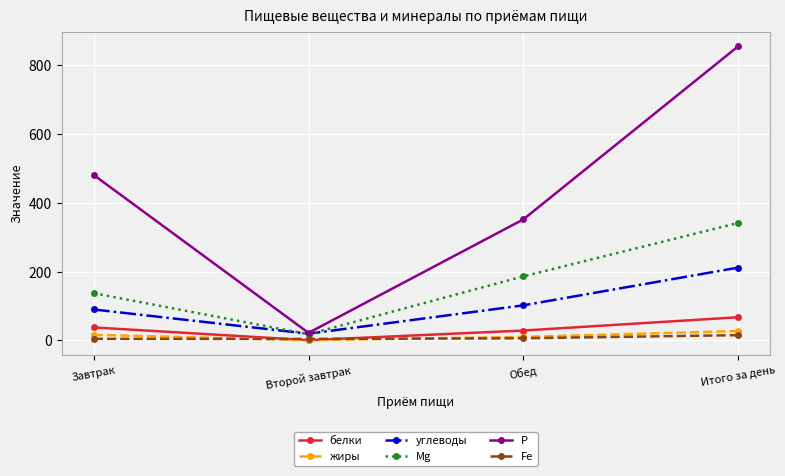

What is the average value of the Р series?

427.2